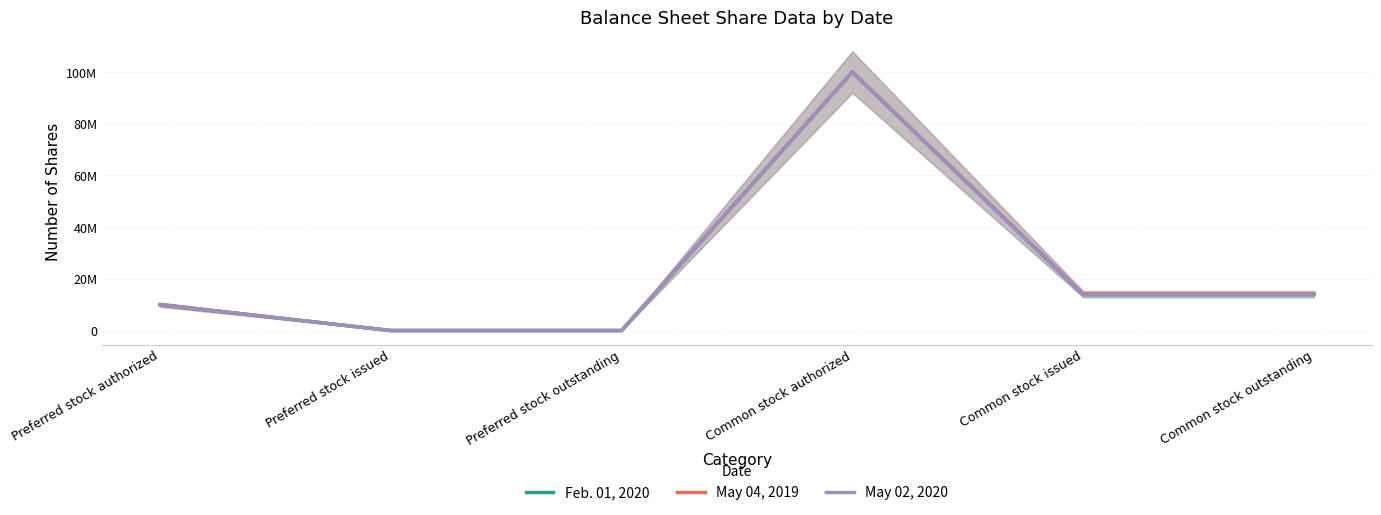

What is the value of the May 04, 2019 point at the 4th from the left?

100000000